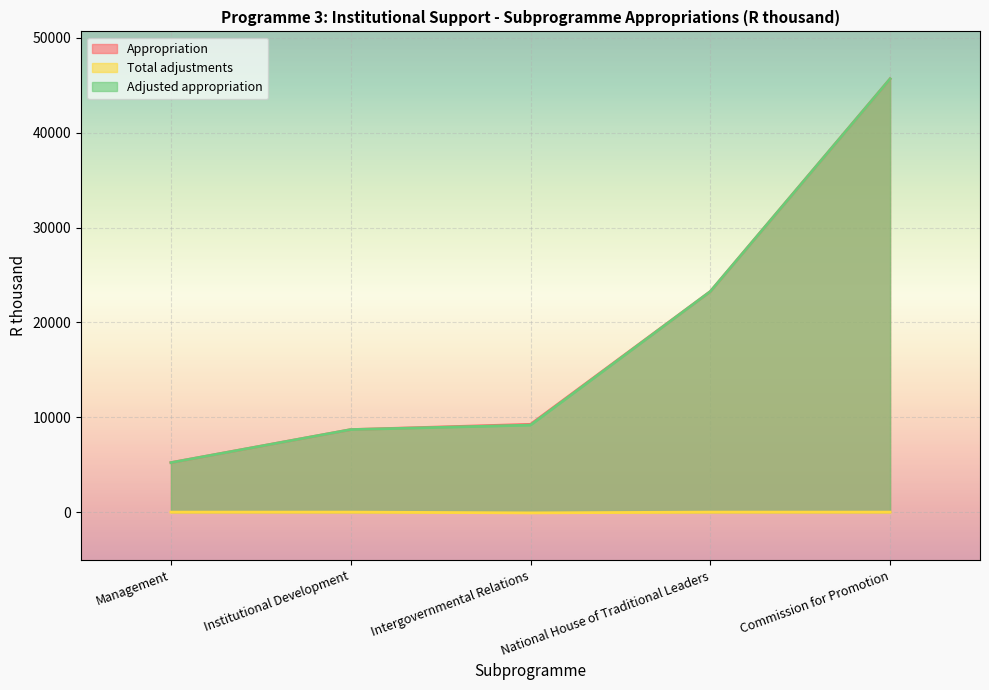

What is the sum of all Total adjustments values?

-80